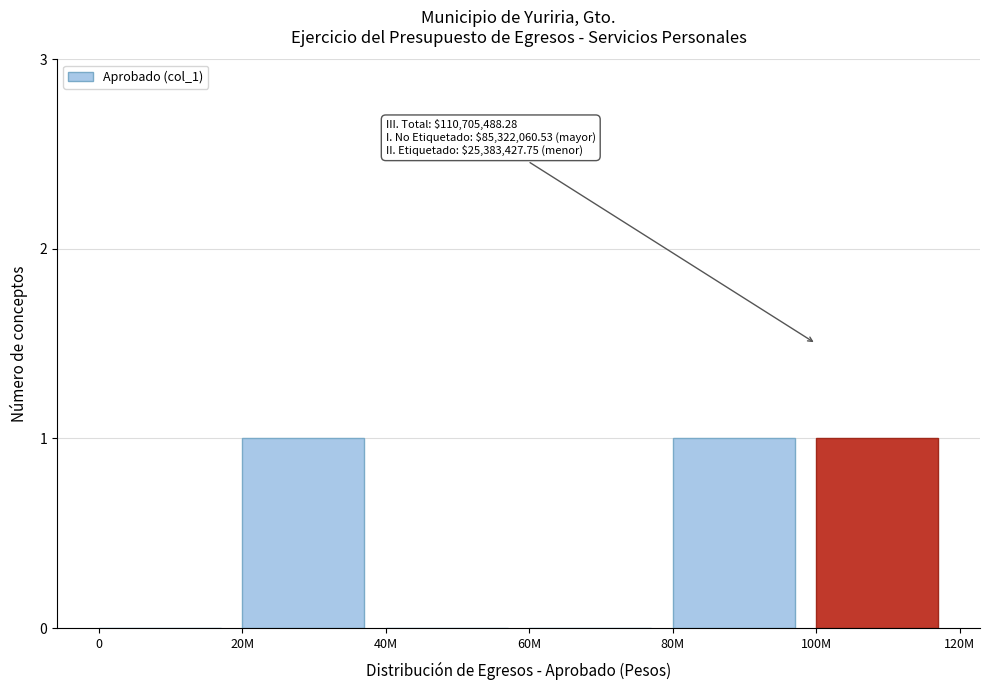

Reading left to right, what are all the values shown in this chart?

0=0	20M=1	40M=0	60M=0	80M=1	100M=1